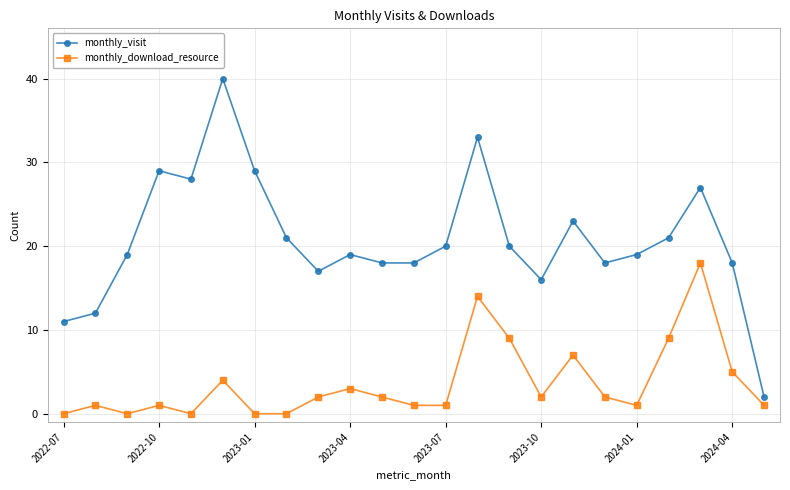

Does the chart display data point markers on the line(s)?

Yes